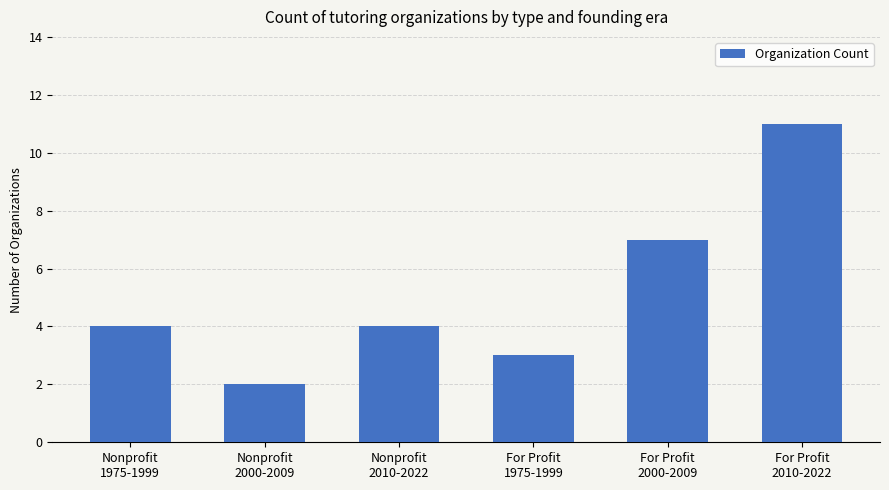

Which category has the highest value across all series?

For Profit
2010-2022